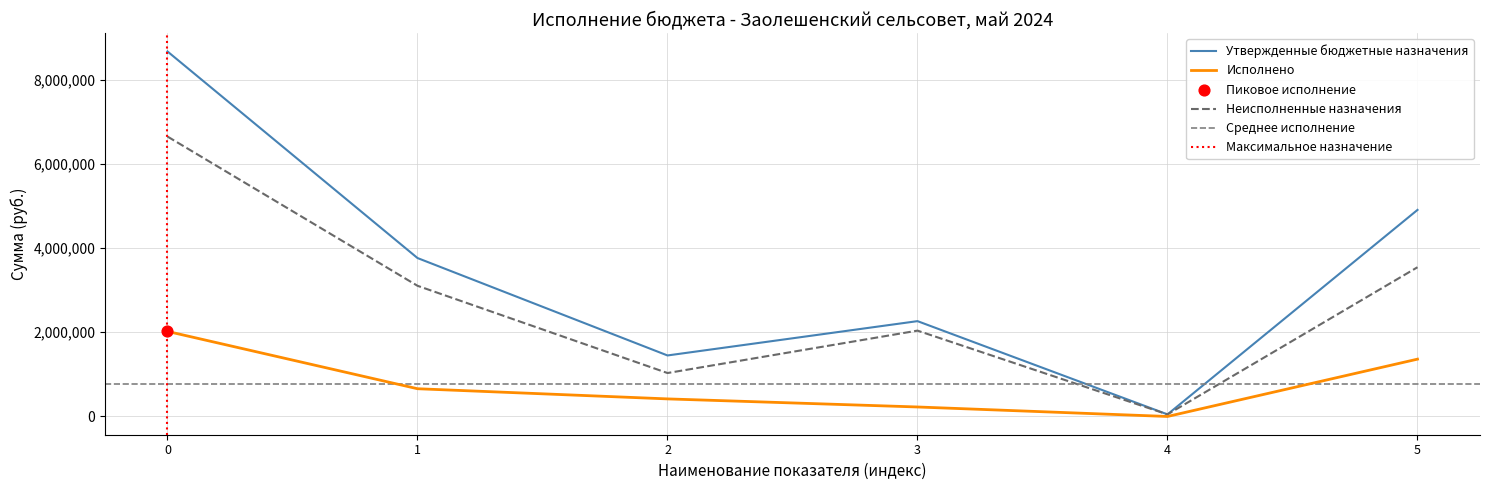

At how many categories does at least one series exceed 272457?

5